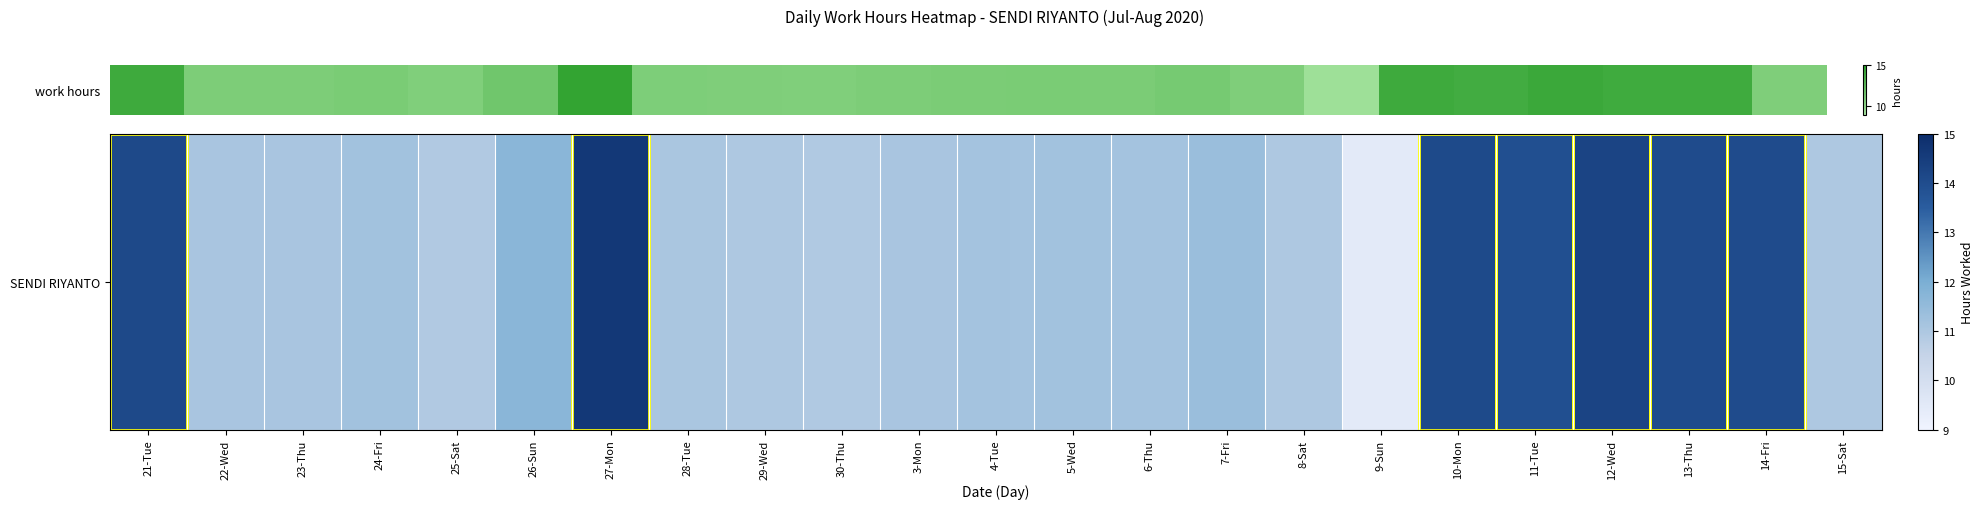

Is it true that the value at 11-Tue is 3.2?

False